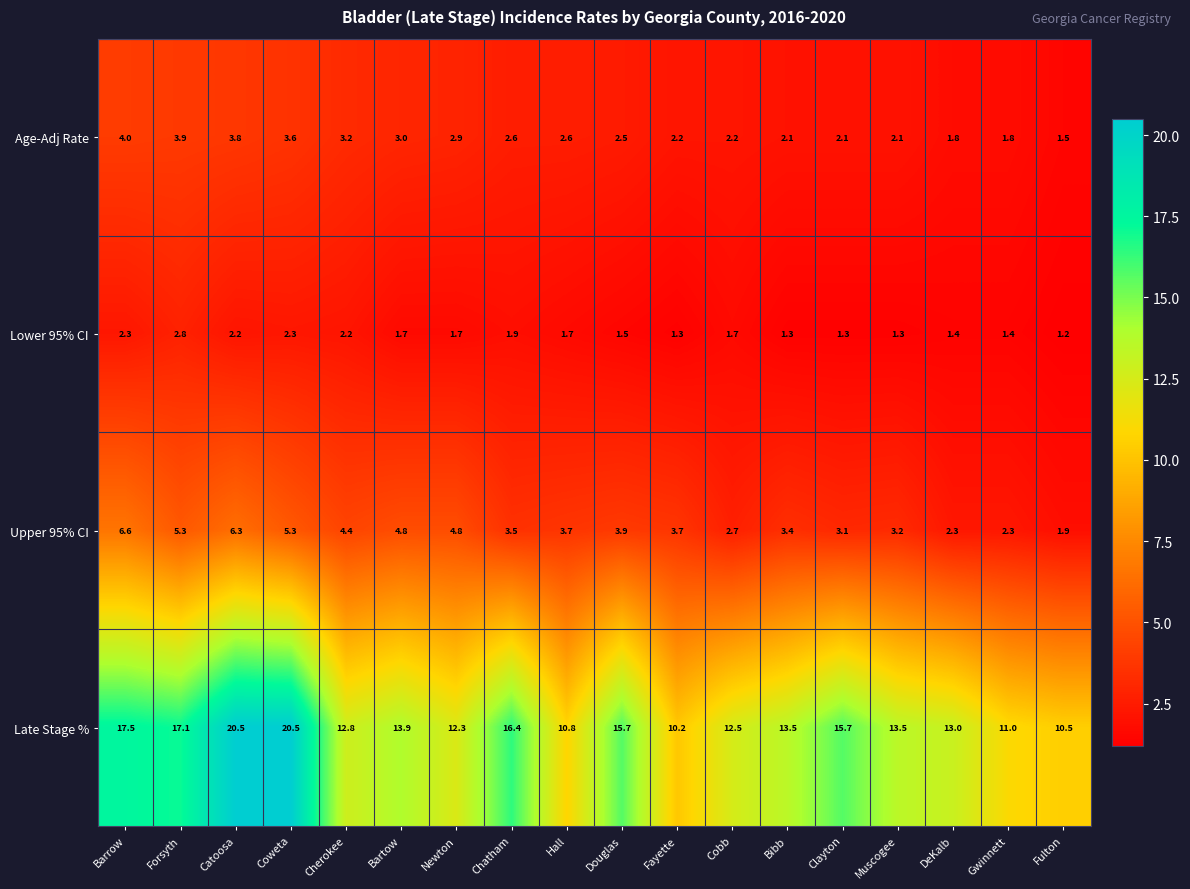

What is the greatest value displayed?

20.5